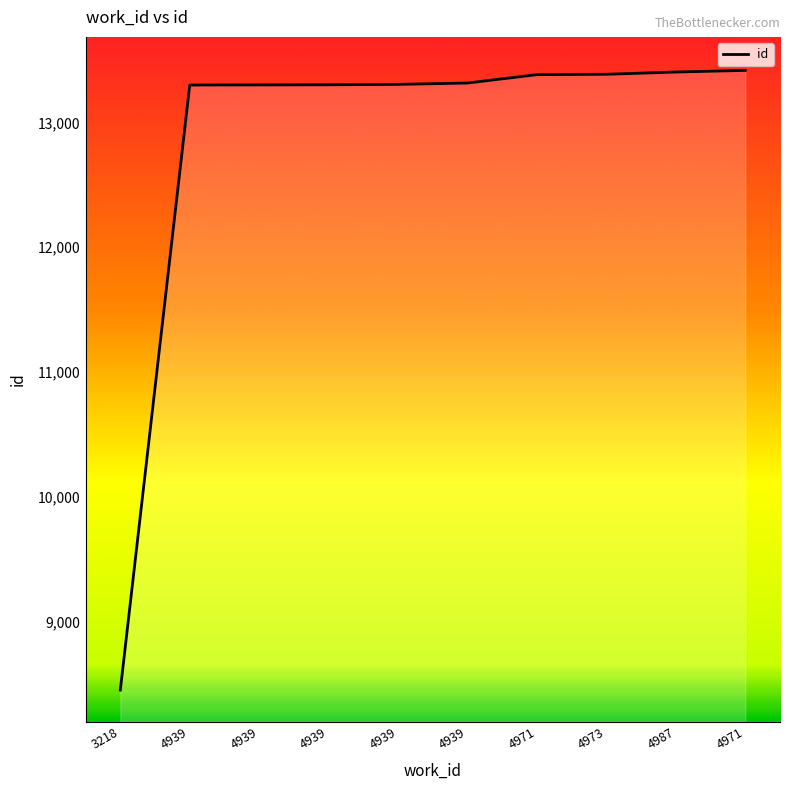

Is it true that the value at 4939 is 21661?

False